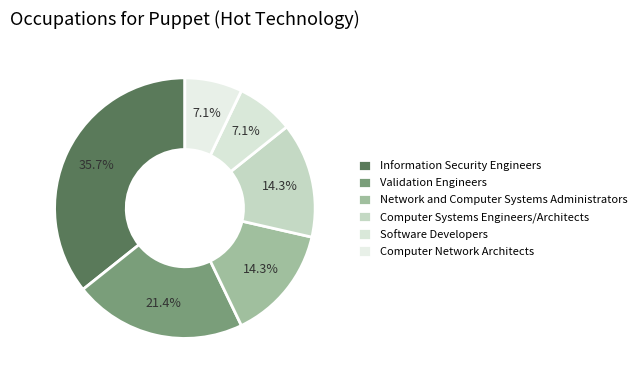

To the nearest percent, what is the average slice percentage?

17%